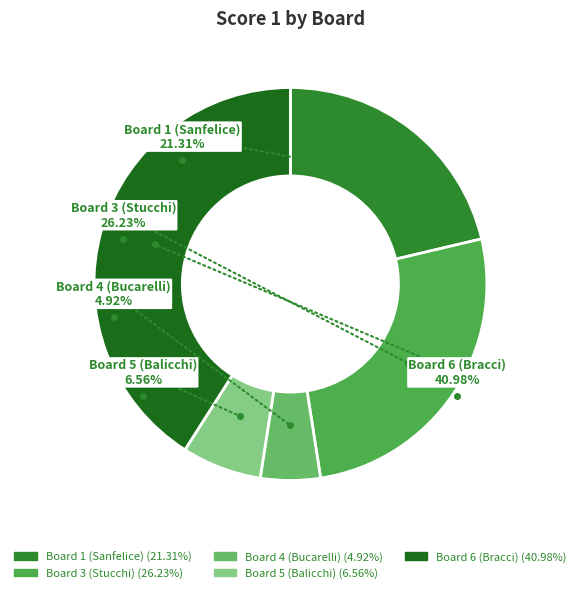

Which category has the smallest portion of the pie?

Board 4 (Bucarelli)